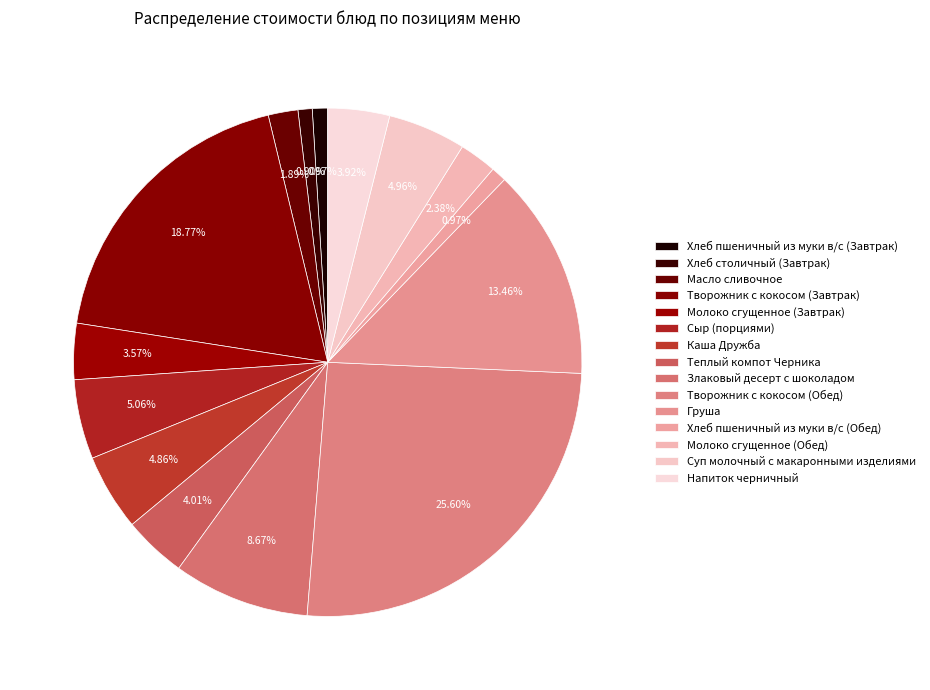

Which slice is the smallest?

Хлеб столичный (Завтрак)